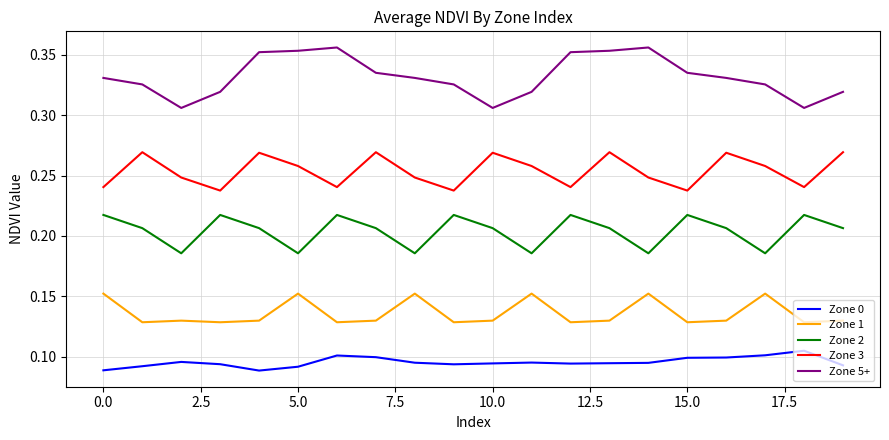

Rank the series by their maximum value, from lowest to highest.

Zone 0, Zone 1, Zone 2, Zone 3, Zone 5+